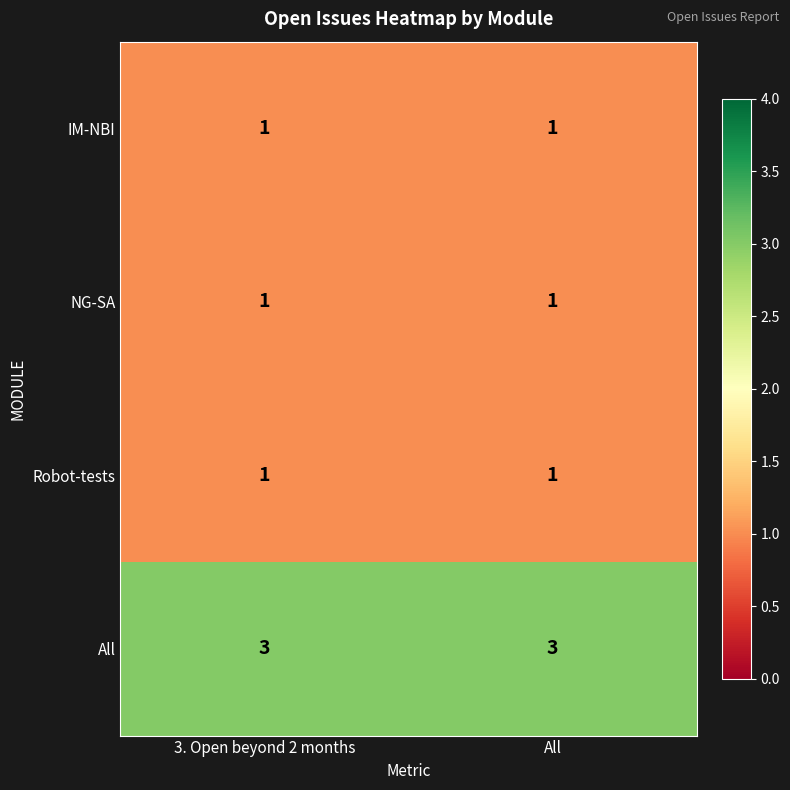

What is the lowest value of the All series?

3